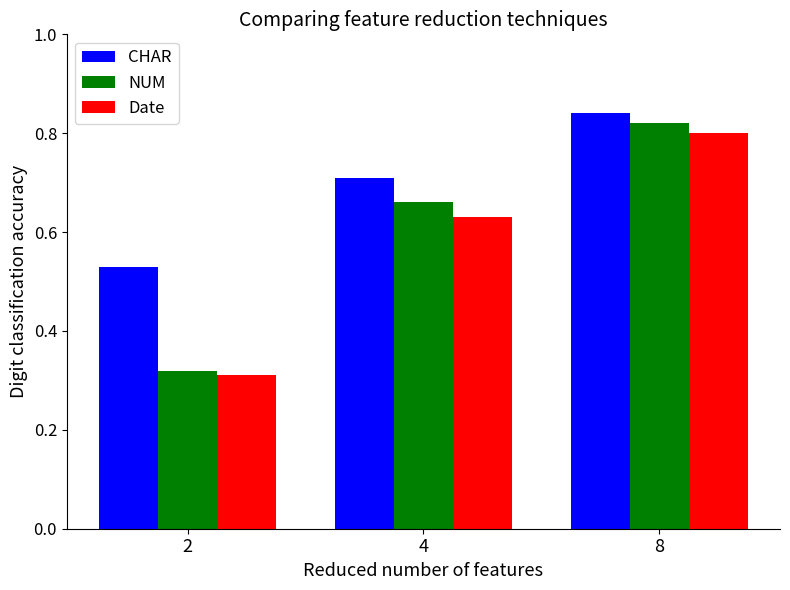

What is the sum of all Date values?

1.7